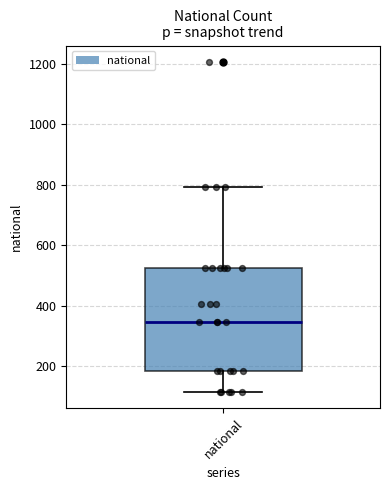

Where does the upper whisker of the box for national end on the y-axis? The values are not printed on the chart, so give them approximately, as read against the axis.

800